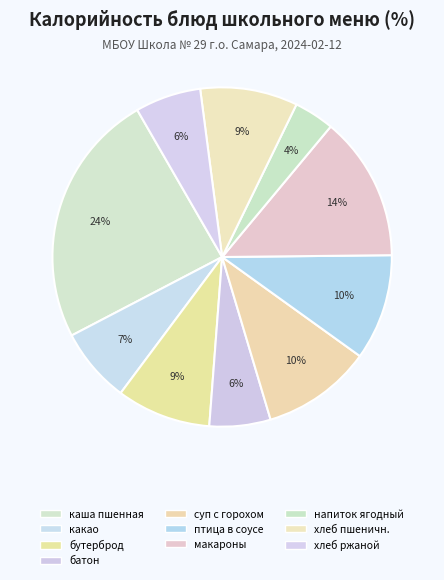

Count the number of slices in the pie.

10